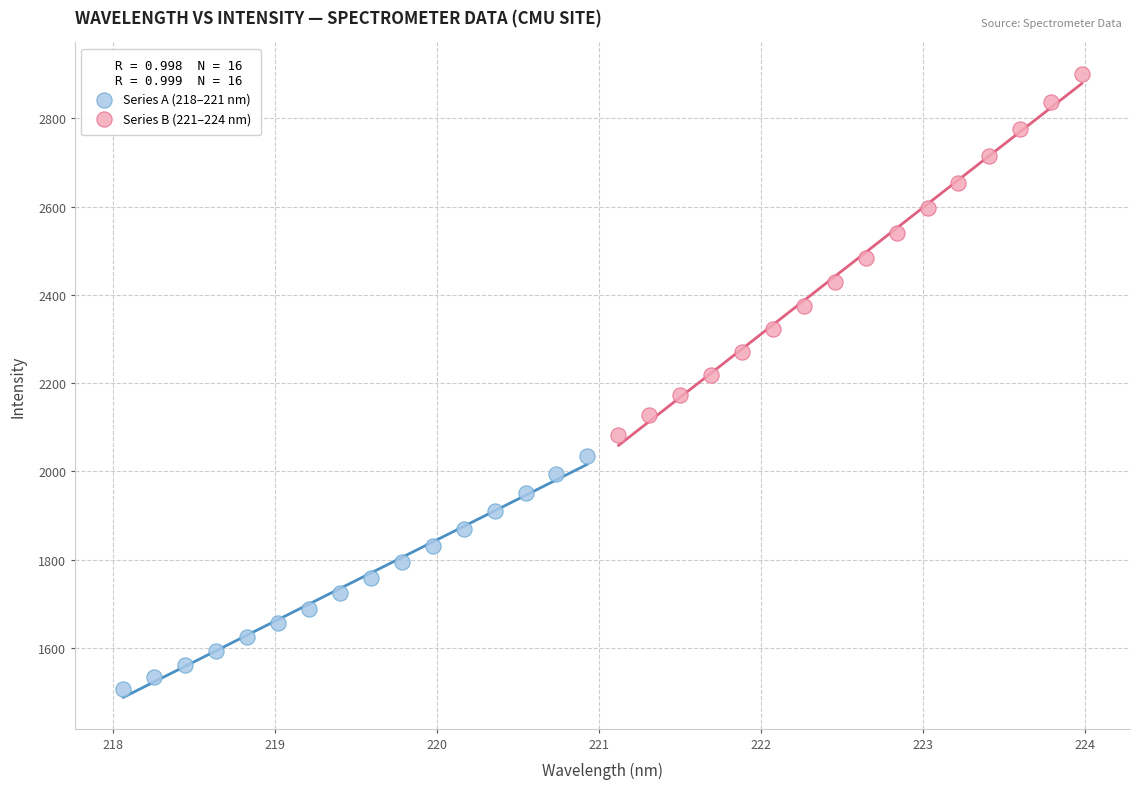

Which series reaches the maximum Y coordinate?

Series B (221–224 nm)